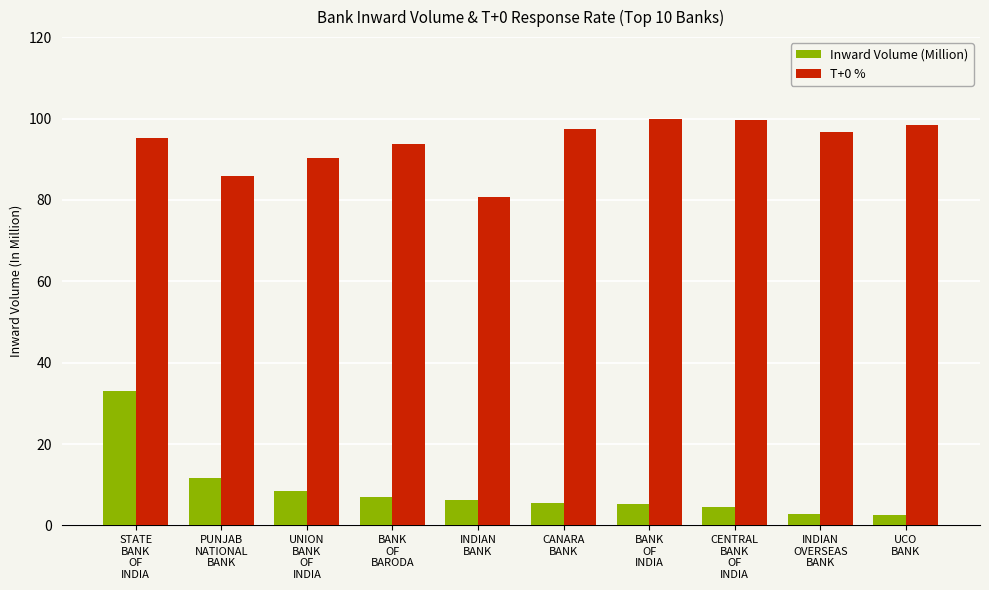

What is the value of the Inward Volume (Million) bar at the 7th from the left?

5.4